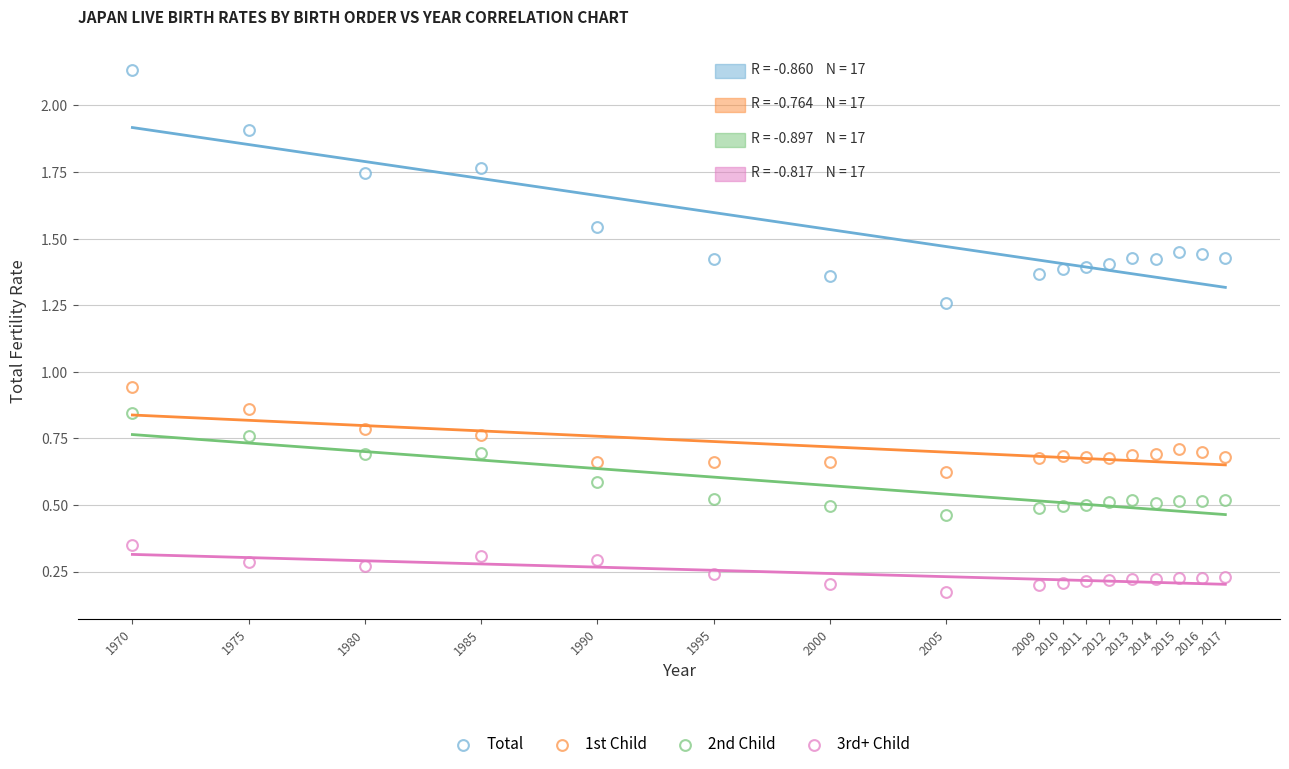

Count the number of points in this scatter plot.

68